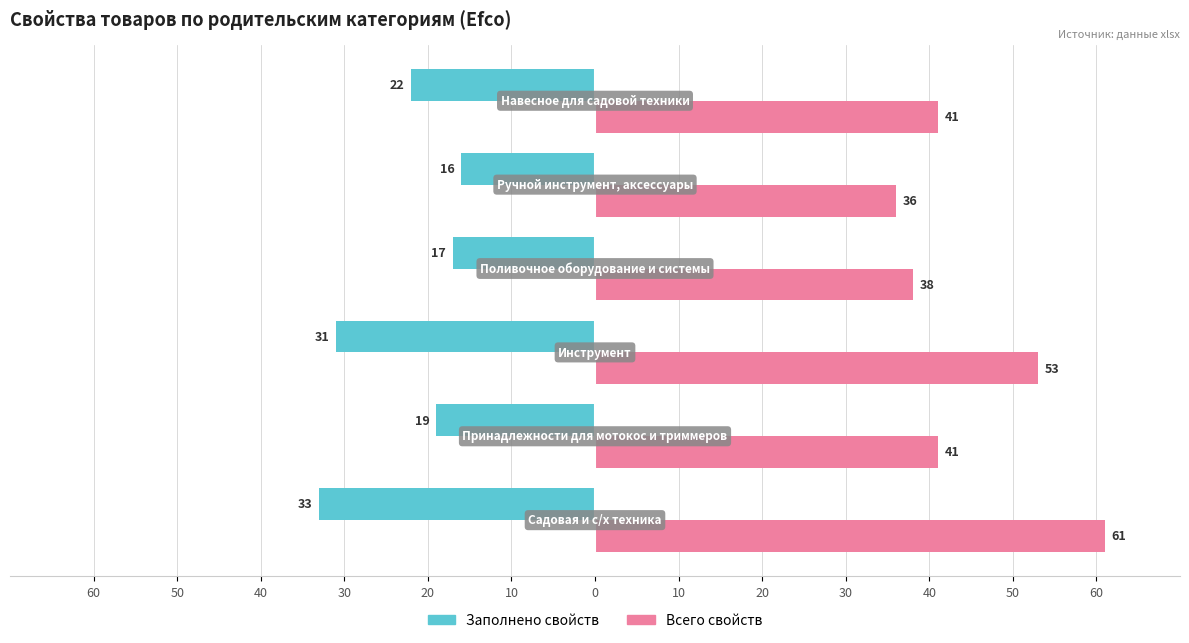

What are all the series names shown in the legend?

Заполнено свойств, Всего свойств